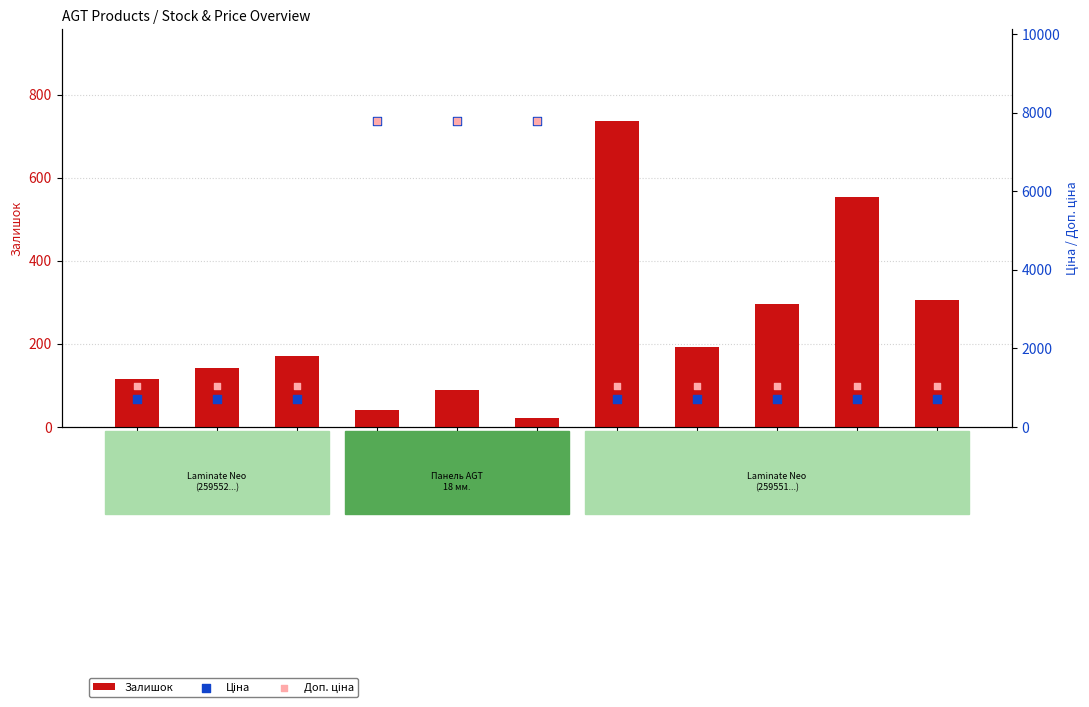

What is the total value across all series at 259551690?

2043.5